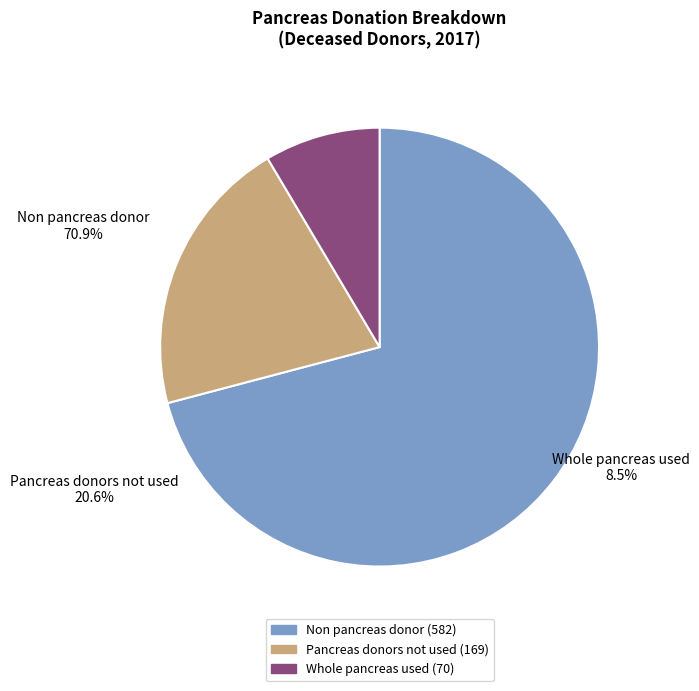

To the nearest percent, what is the combined percentage of Non pancreas donor and Whole pancreas used?

79%